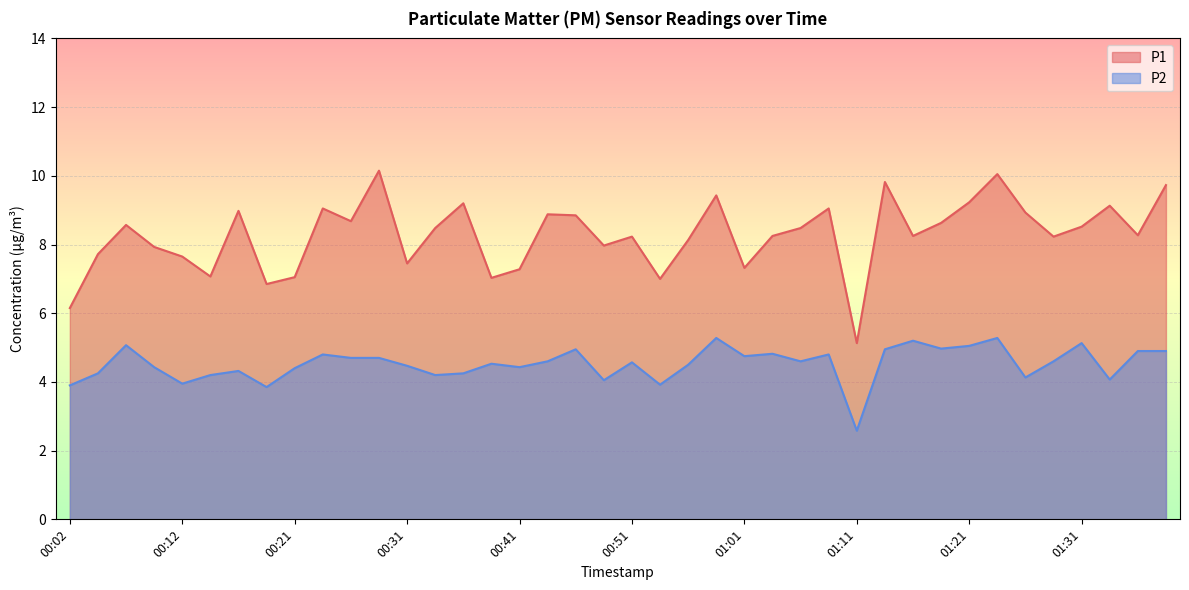

Which has a higher value, 01:28 or 01:33?

01:33